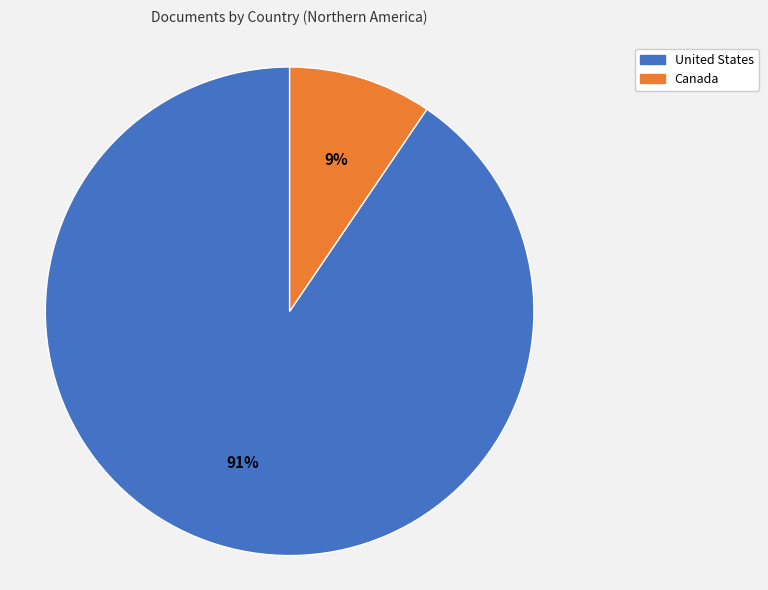

Combined, do Canada and United States account for over 50%?

Yes